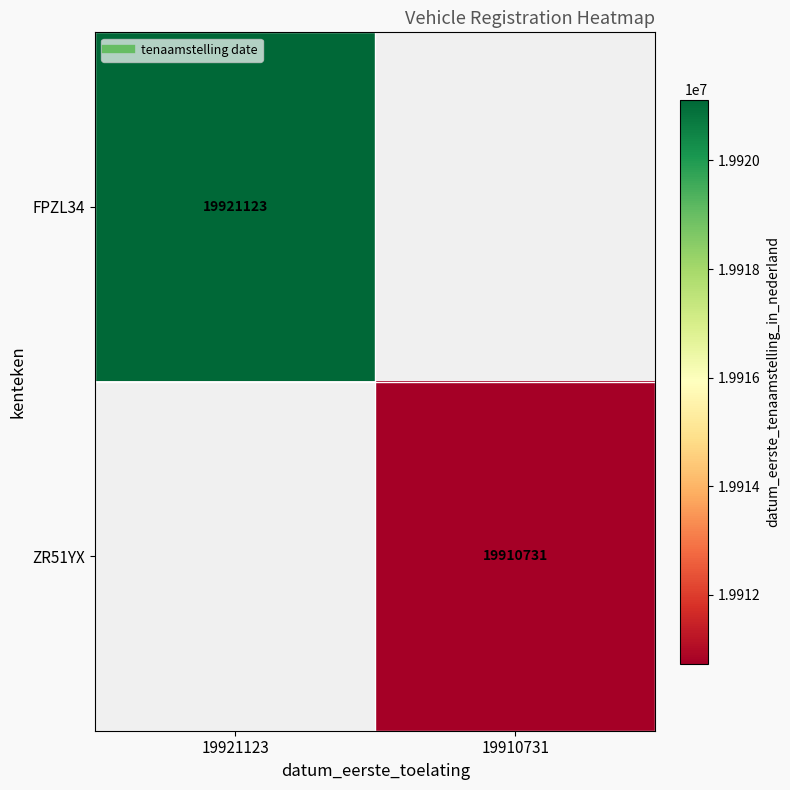

Which category has the highest value across all series?

19921123